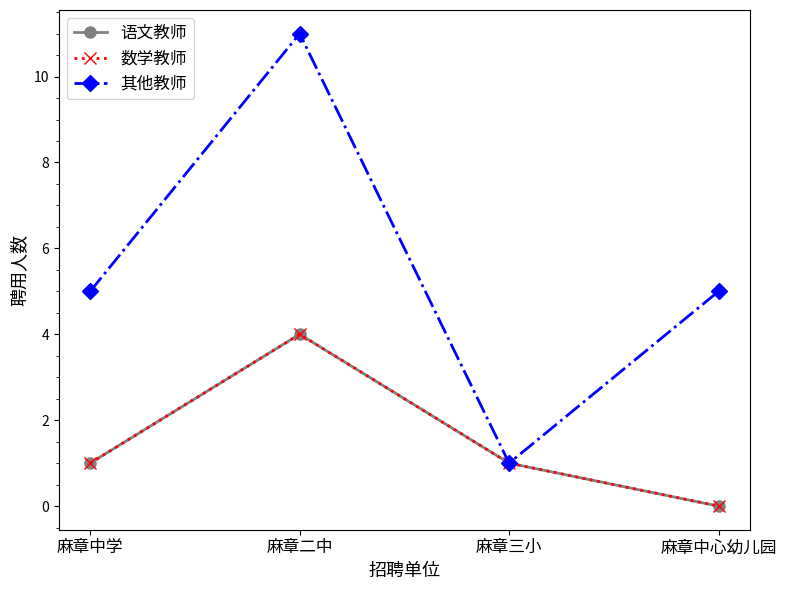

The 其他教师 series shows 5 at 麻章中学. True or false?

True